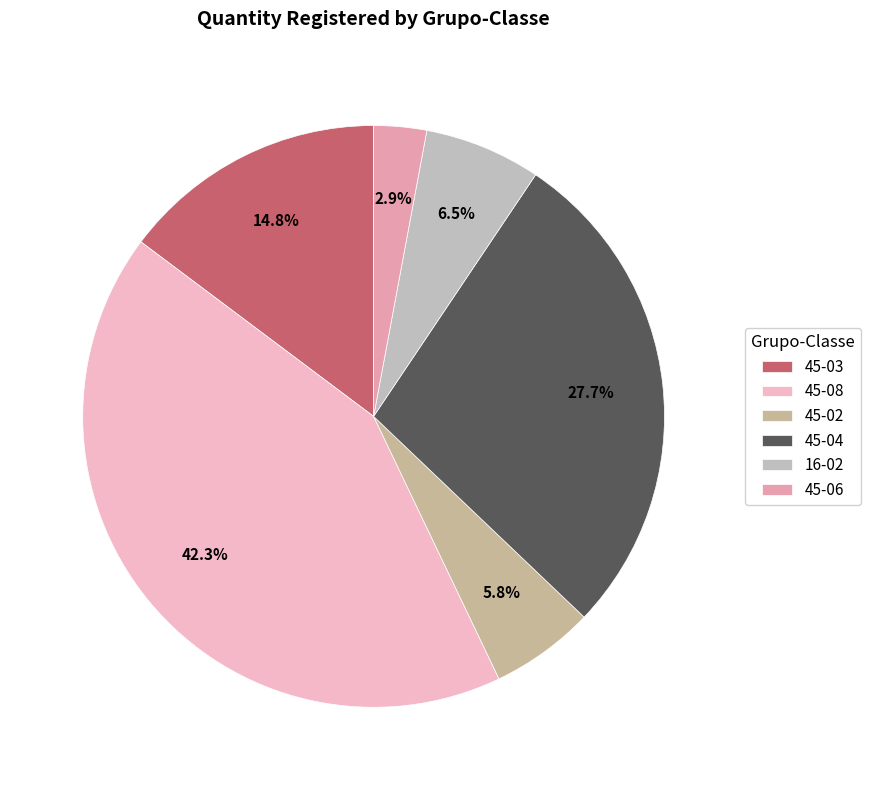

What is the largest slice in the pie chart?

45-08